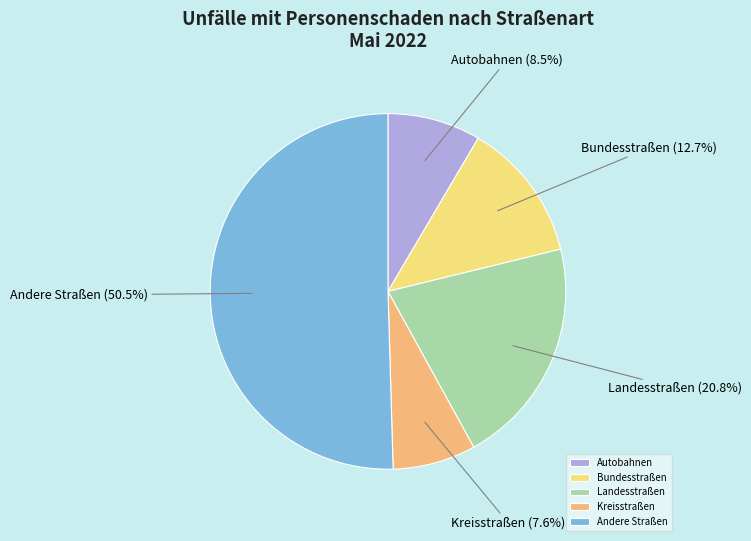

Rank the categories by value from highest to lowest.

Andere Straßen, Landesstraßen, Bundesstraßen, Autobahnen, Kreisstraßen